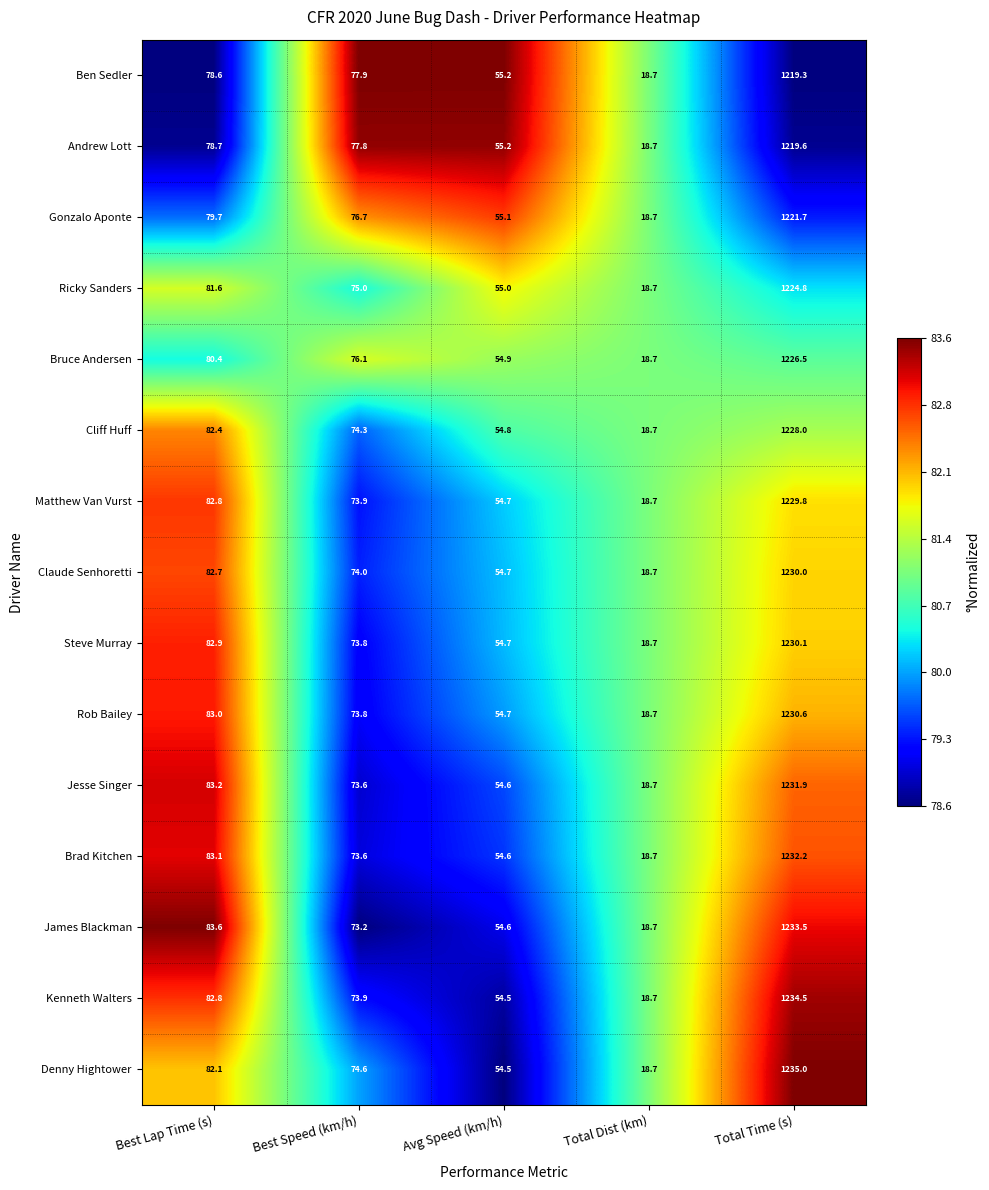

What is the difference between the maximum and minimum values in the Matthew Van Vurst series?

1211.1